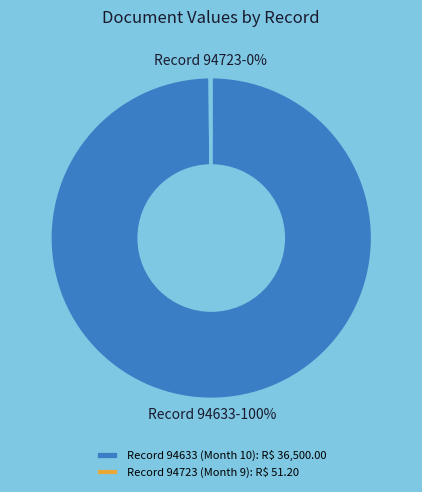

Is there any slice that represents more than half of the pie?

Yes